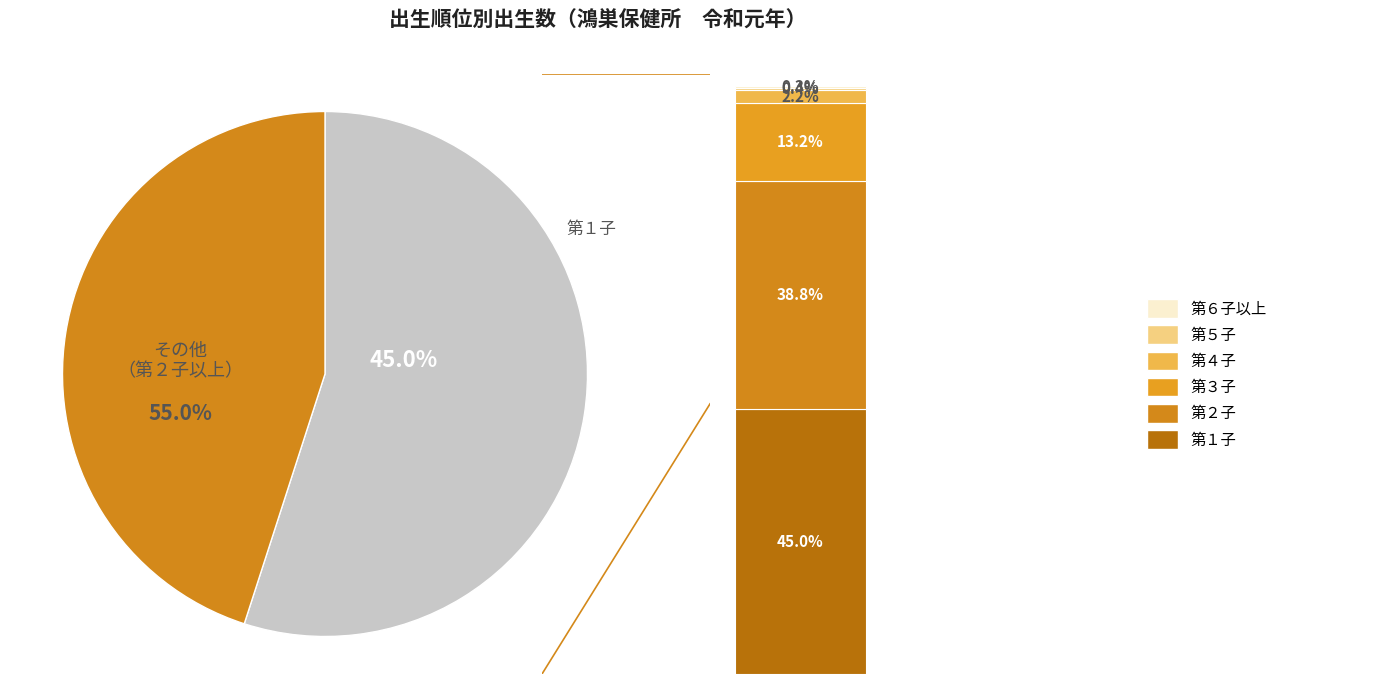

What is the smallest slice in the pie chart?

第６子以上